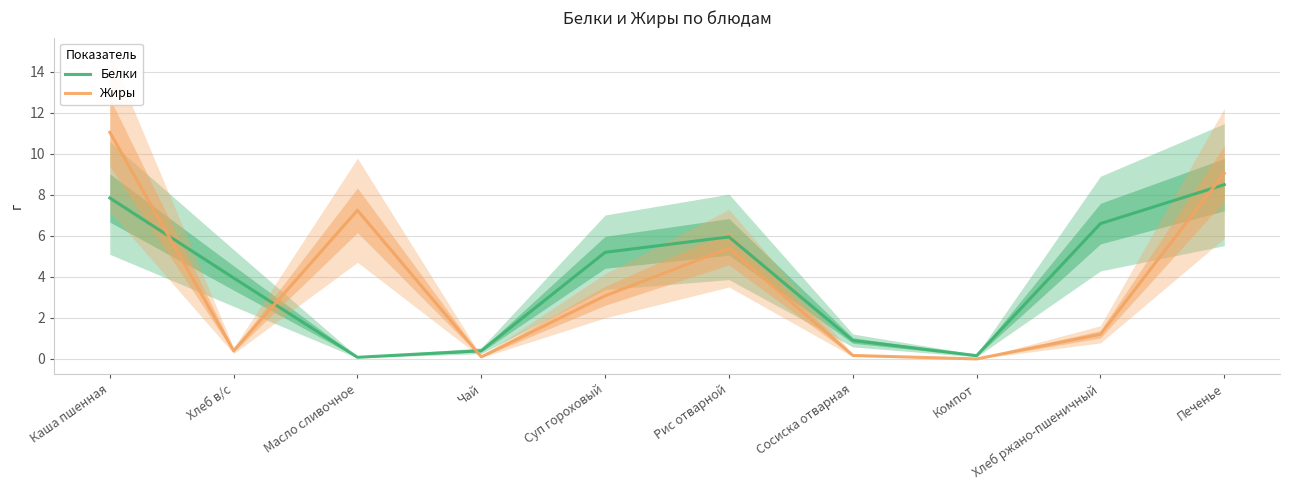

What is the difference between the second highest and second lowest values in the Белки series?

7.7